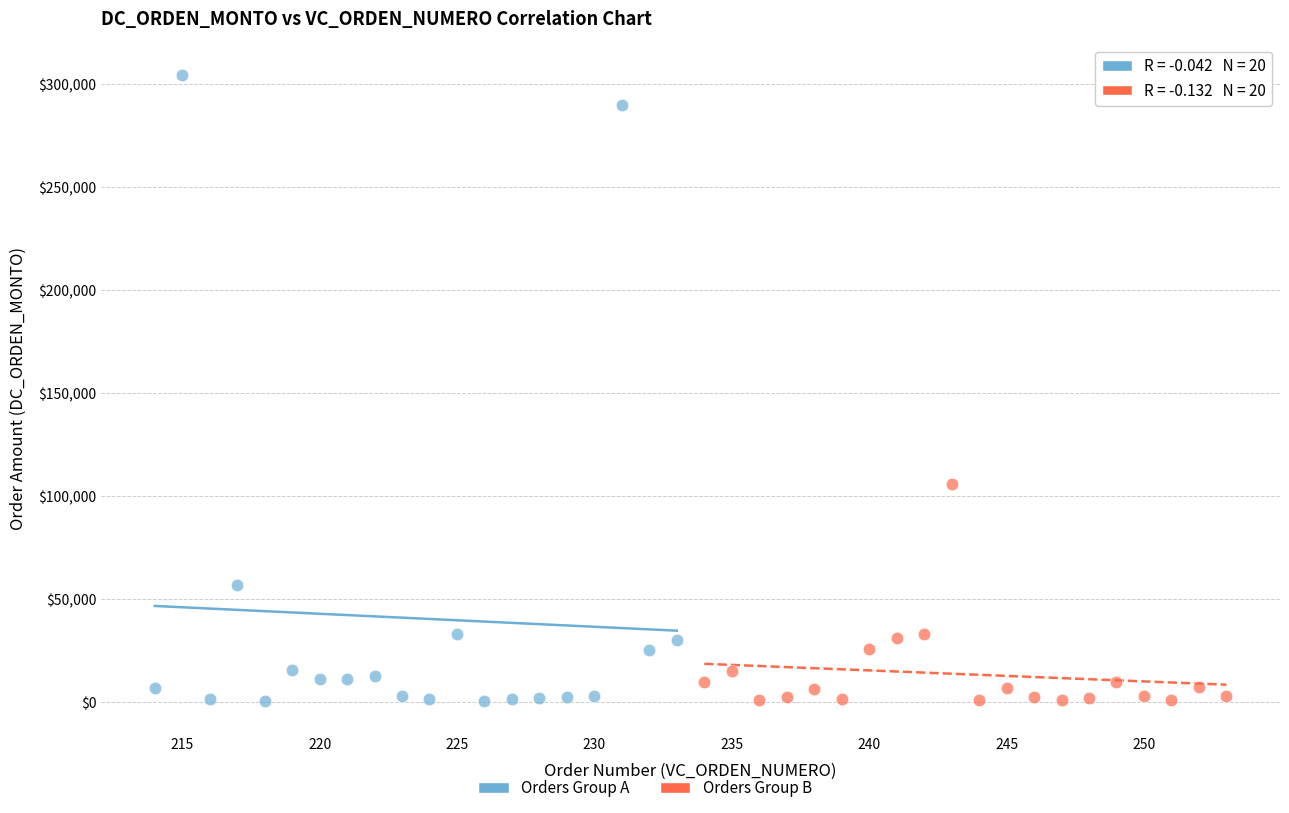

Which series has the widest spread of Y values?

Orders Group A